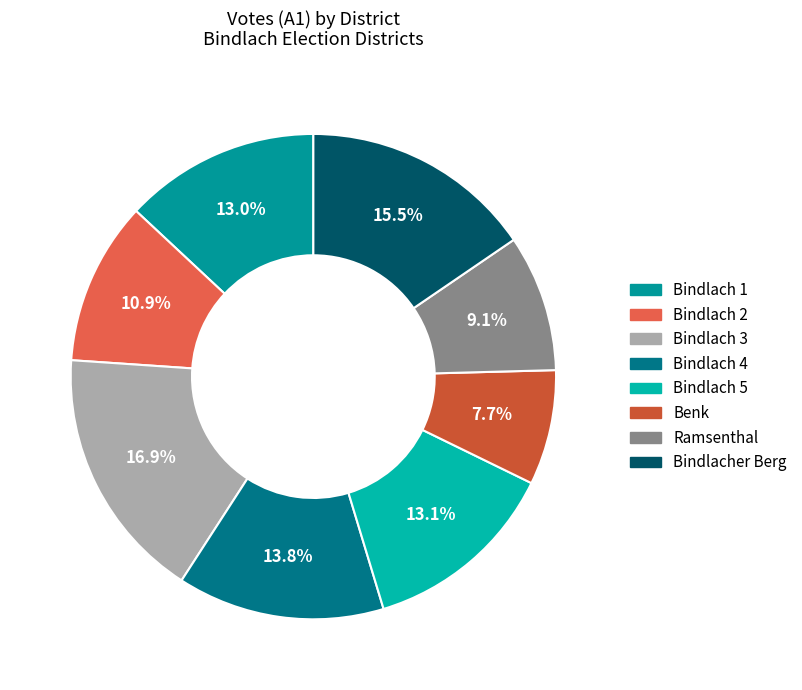

What percentage is the Bindlach 2 slice, to the nearest percent?

11%